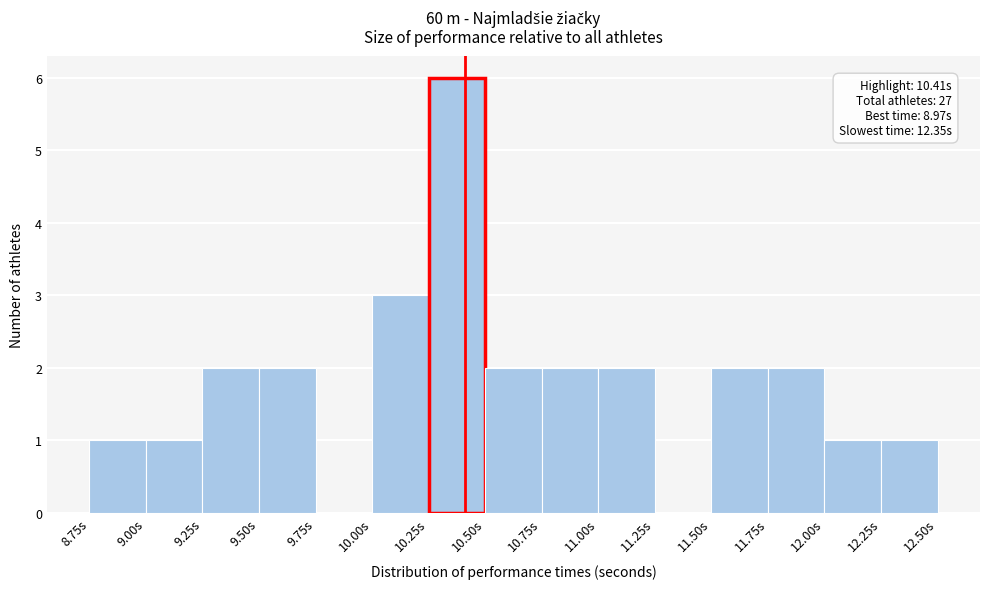

Over which range of the x-axis is the bar tallest?

10.25 to 10.50